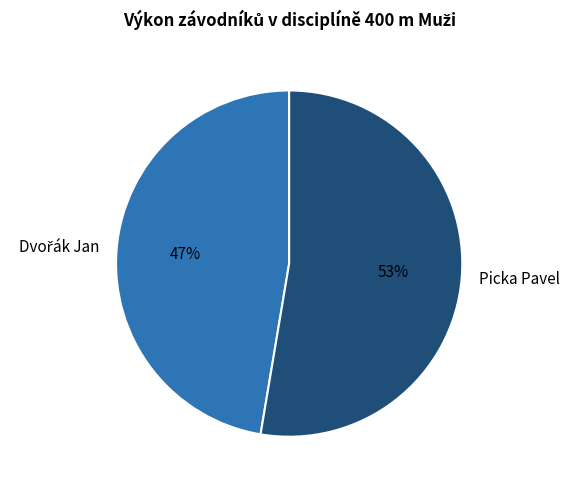

What is the majority slice?

Picka Pavel